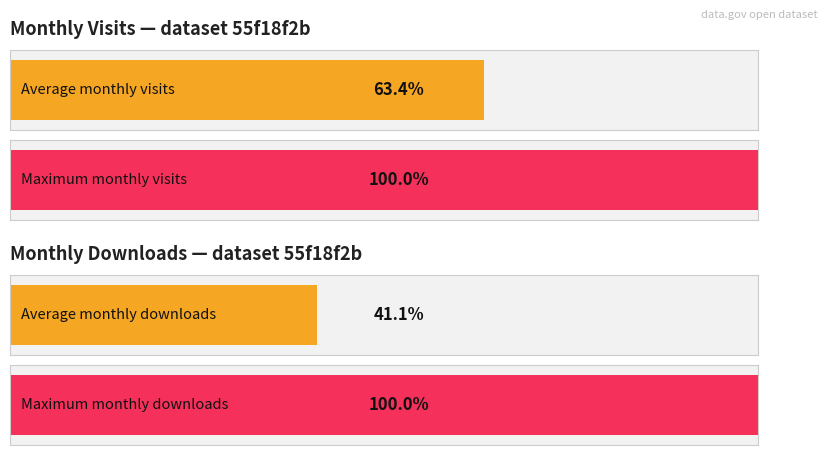

Which series has the largest total across all categories?

monthly_visit